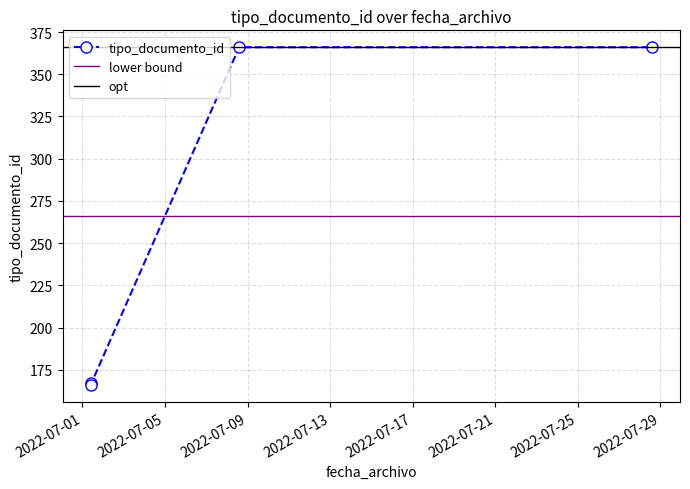

What is the value of the tipo_documento_id point at the 2nd from the left?

166